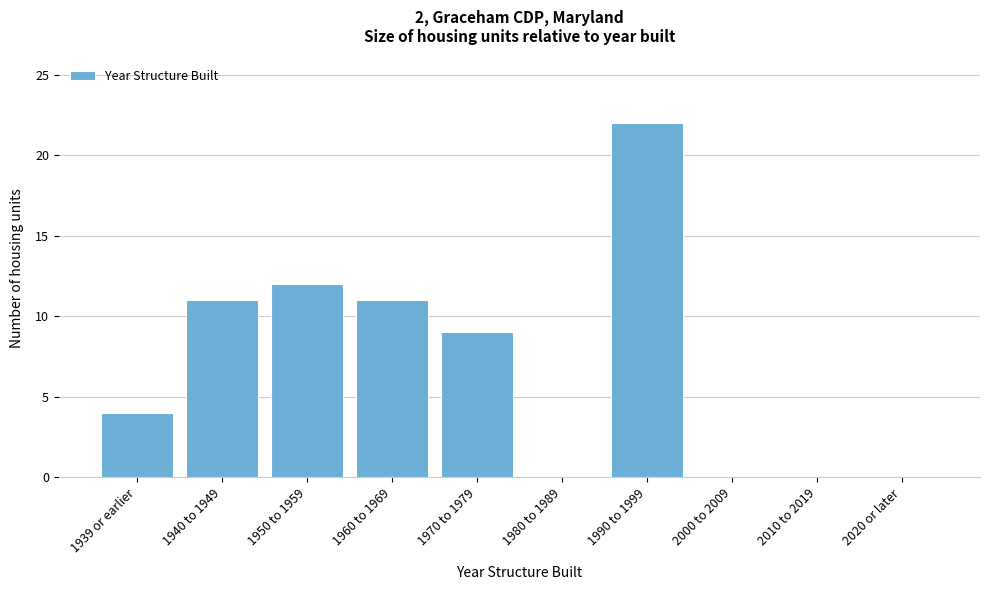

Reading left to right, list all the values displayed in this chart.

1939 or earlier=4	1940 to 1949=11	1950 to 1959=12	1960 to 1969=11	1970 to 1979=9	1980 to 1989=0	1990 to 1999=22	2000 to 2009=0	2010 to 2019=0	2020 or later=0